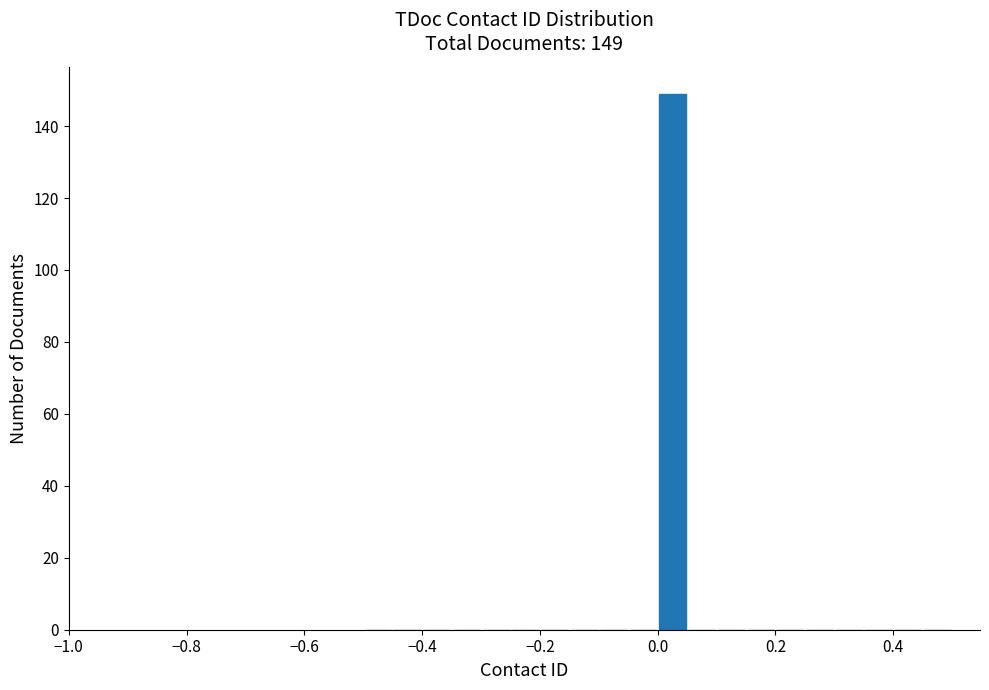

Read against the x-axis, roughly where is the centre of the tallest bar?

0.02